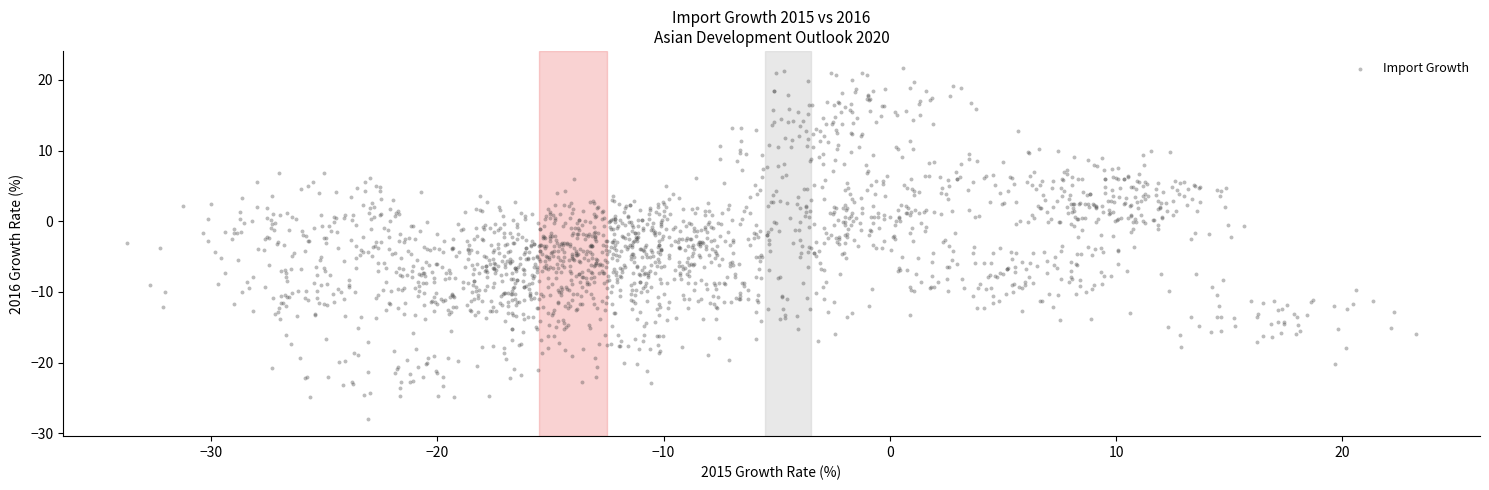

What is the range of X values (max minus min)?

56.9